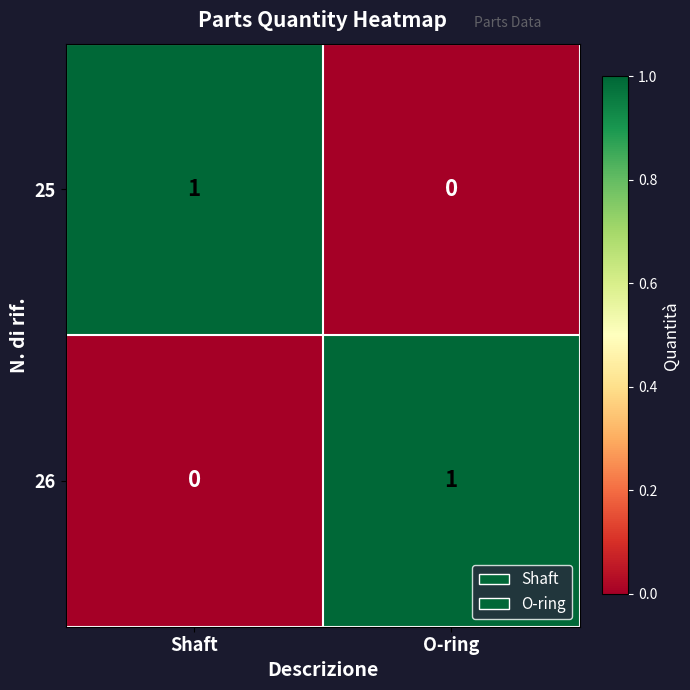

What is the greatest value displayed?

1